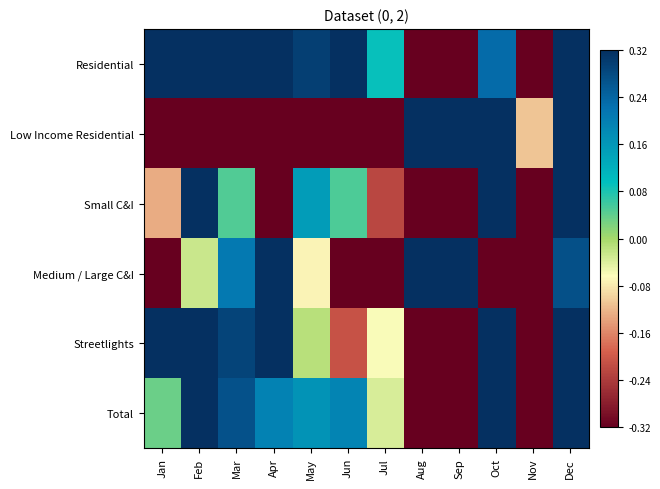

At how many categories does at least one series exceed 0?

11